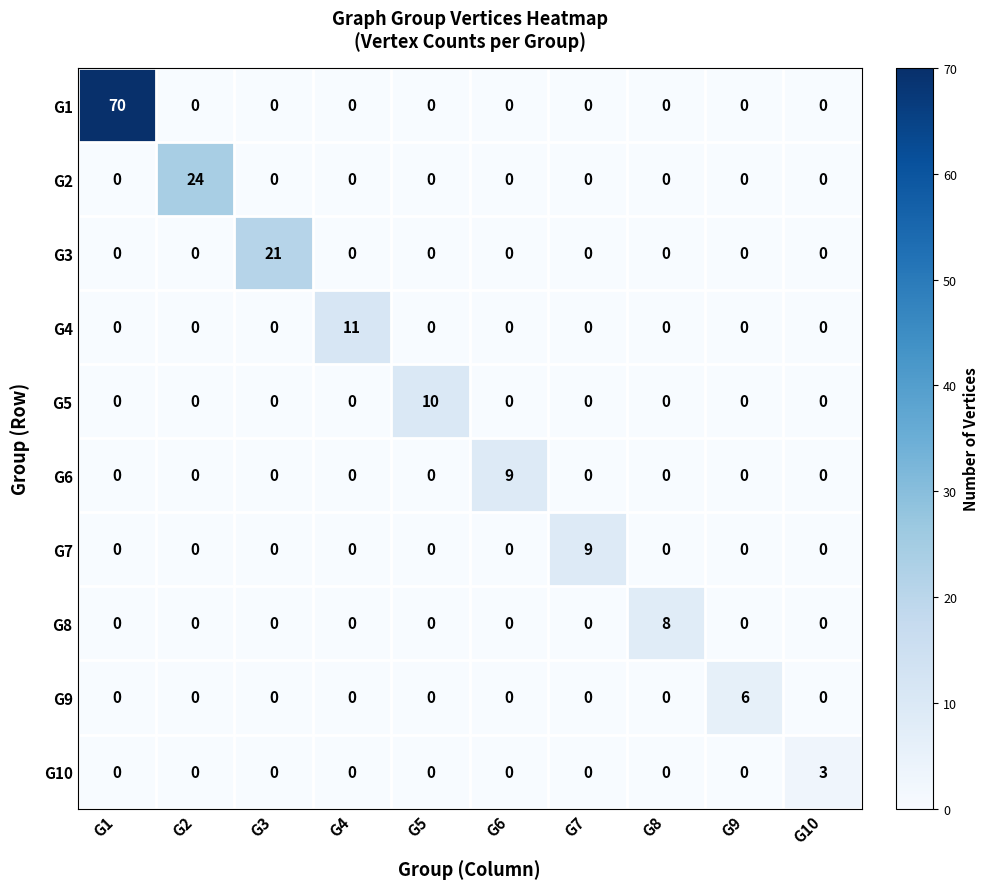

How many G5 values are between 0 and 1?

9